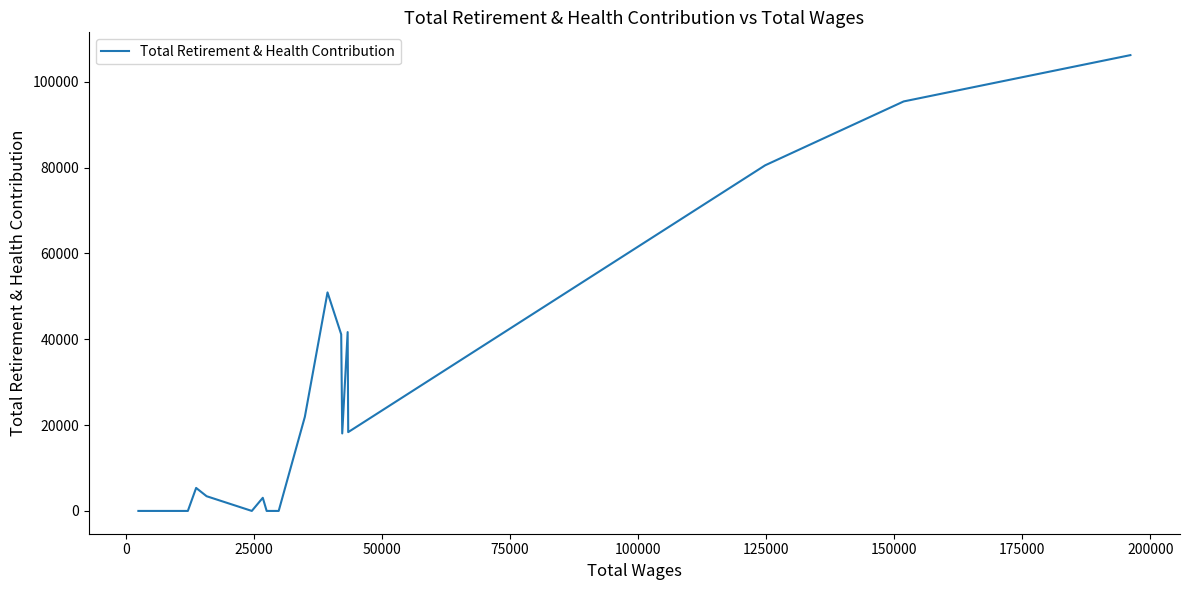

How many values are above zero?

12